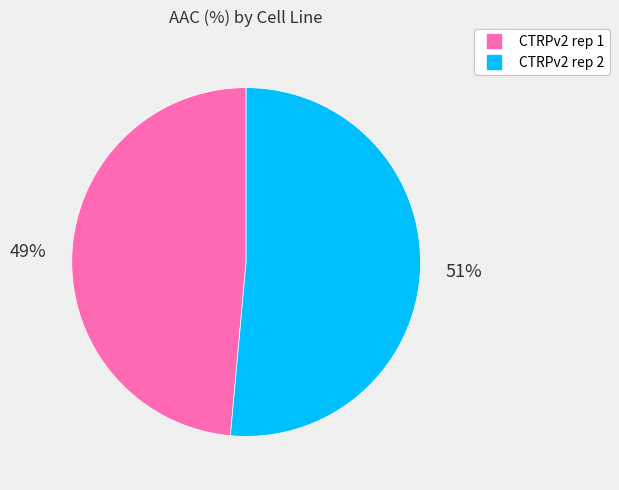

Which slice is the smallest?

CTRPv2 rep 1